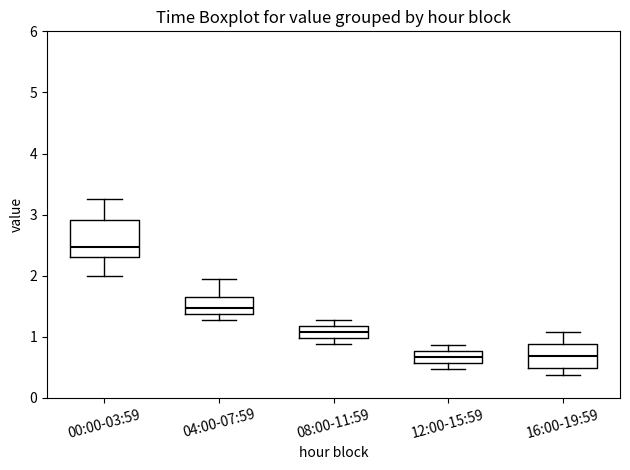

Reading left to right, read every box against the y-axis: the position of its median line, the range the box covers, and the ends of its whiskers. The values are not printed on the chart, so give them approximately, as read against the axis.

00:00-03:59: median 2.5, box 2.3 to 2.9, whiskers 2.0 to 3.3
04:00-07:59: median 1.5, box 1.4 to 1.7, whiskers 1.3 to 2.0
08:00-11:59: median 1.1, box 1.0 to 1.2, whiskers 0.9 to 1.3
12:00-15:59: median 0.7, box 0.6 to 0.8, whiskers 0.5 to 0.9
16:00-19:59: median 0.7, box 0.5 to 0.9, whiskers 0.4 to 1.1